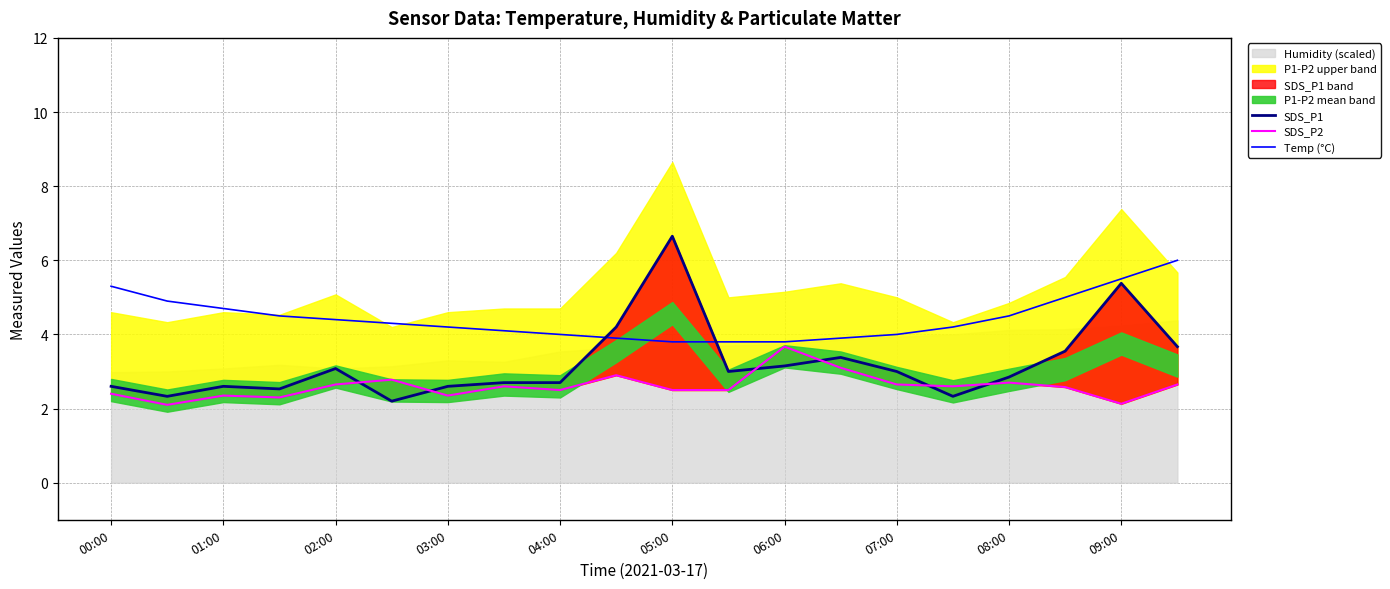

What is the value of the SDS_P2 point at the 16th from the left?

2.6